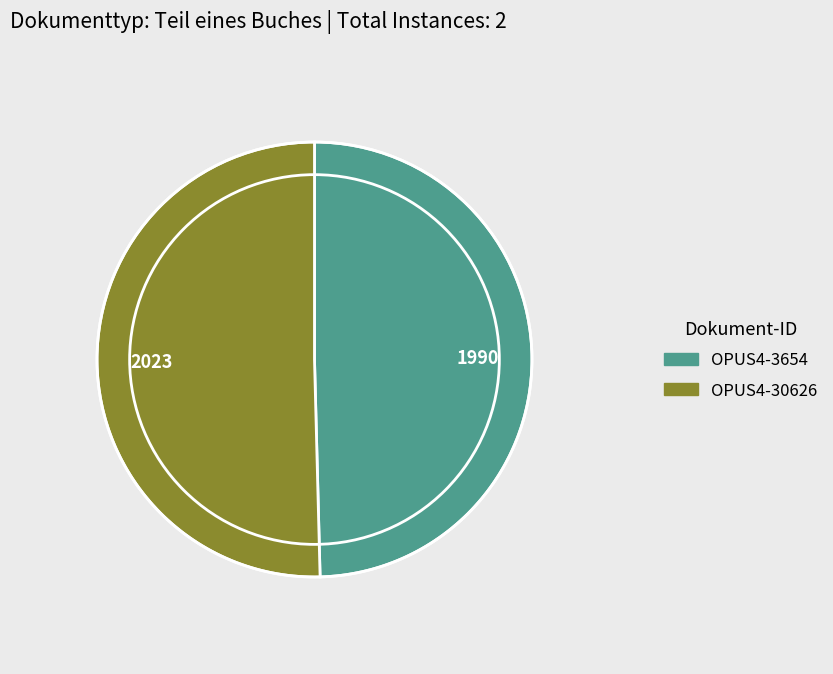

Does OPUS4-30626 account for over 50% of the chart?

Yes